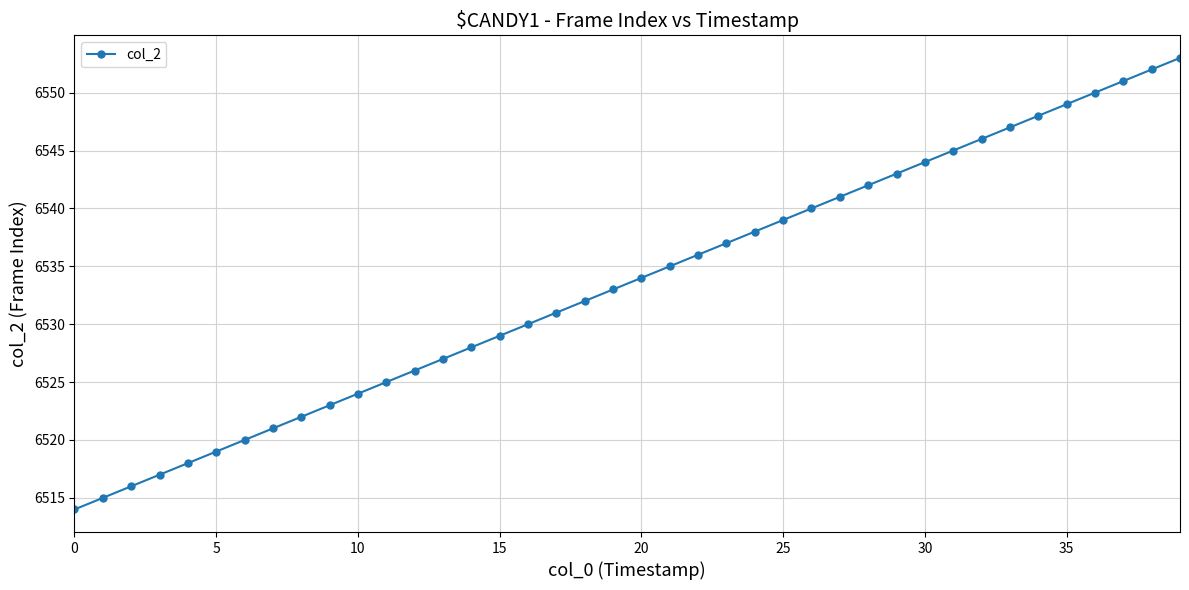

What is the smallest value displayed?

6514